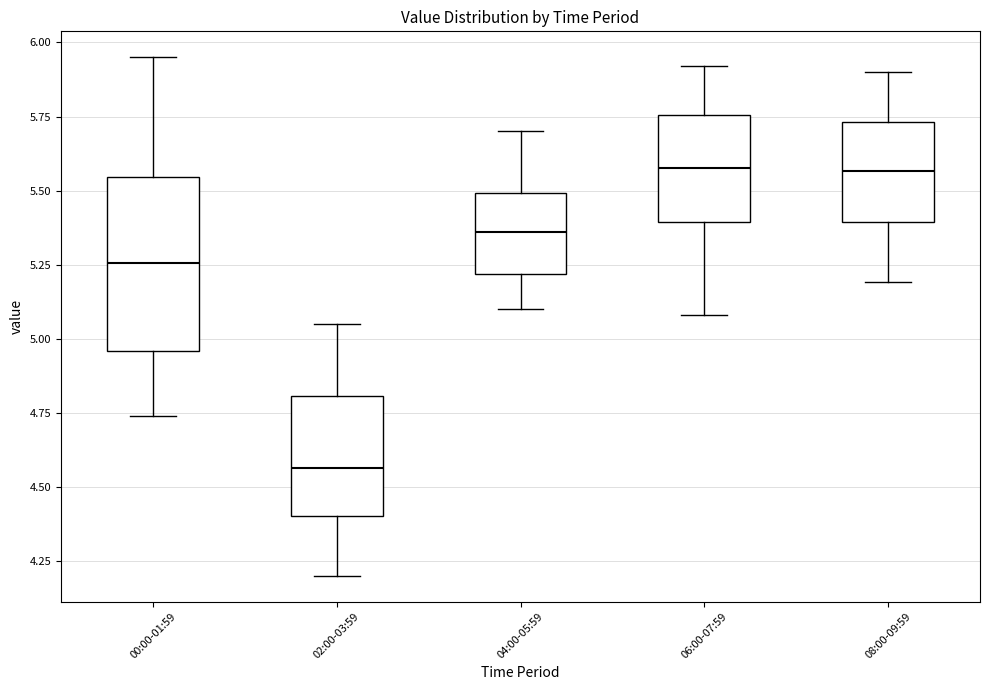

Reading left to right, read every box against the y-axis: the position of its median line, the range the box covers, and the ends of its whiskers. The values are not printed on the chart, so give them approximately, as read against the axis.

00:00-01:59: median 5.25, box 4.95 to 5.55, whiskers 4.75 to 5.95
02:00-03:59: median 4.55, box 4.40 to 4.80, whiskers 4.20 to 5.05
04:00-05:59: median 5.35, box 5.20 to 5.50, whiskers 5.10 to 5.70
06:00-07:59: median 5.60, box 5.40 to 5.75, whiskers 5.10 to 5.90
08:00-09:59: median 5.55, box 5.40 to 5.75, whiskers 5.20 to 5.90